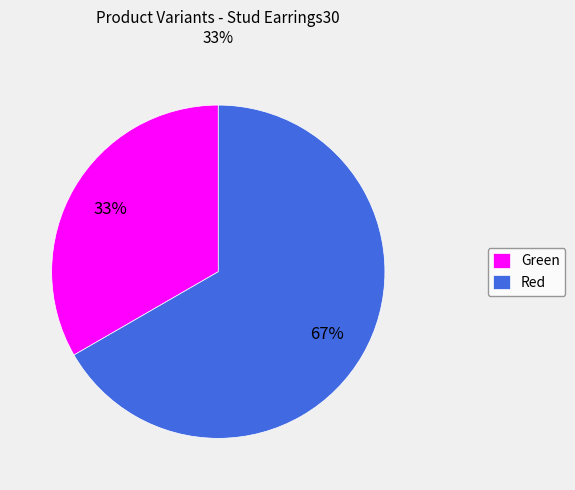

Is the sum of Red and Green greater than half?

Yes